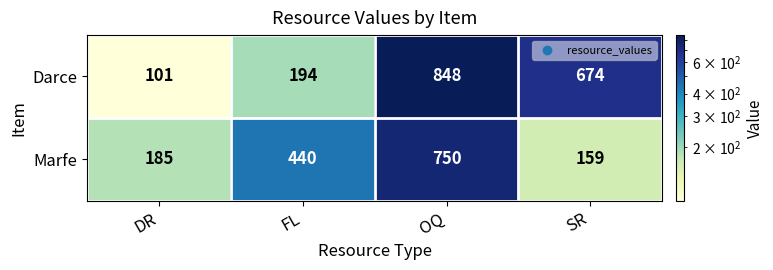

What is the total value across all series at FL?

634